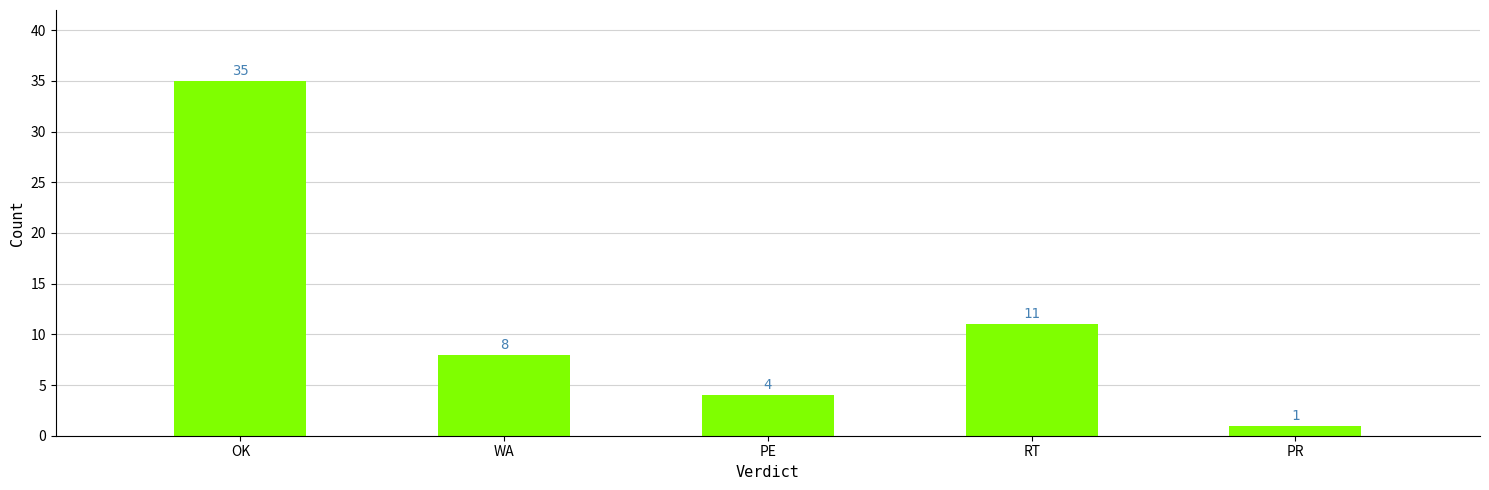

Reading left to right, transcribe all the data shown in this chart.

OK=35	WA=8	PE=4	RT=11	PR=1